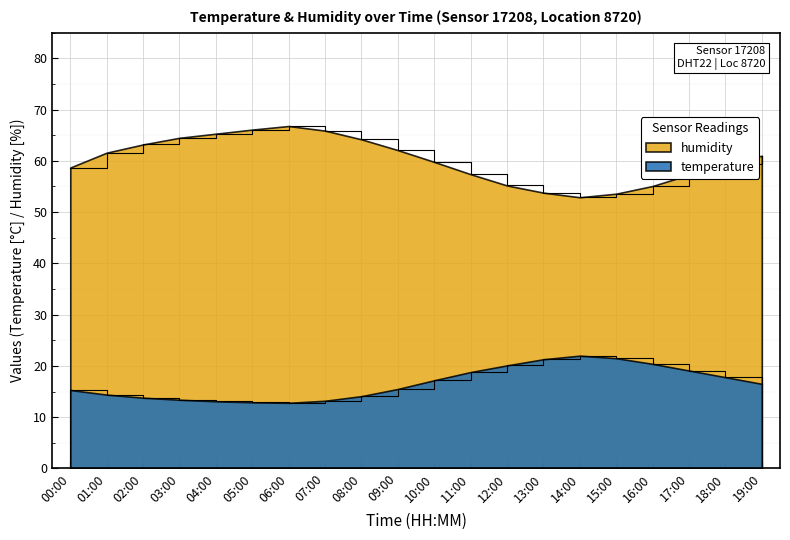

Is the value of humidity at 06:00 greater than the value of temperature at 15:00?

Yes